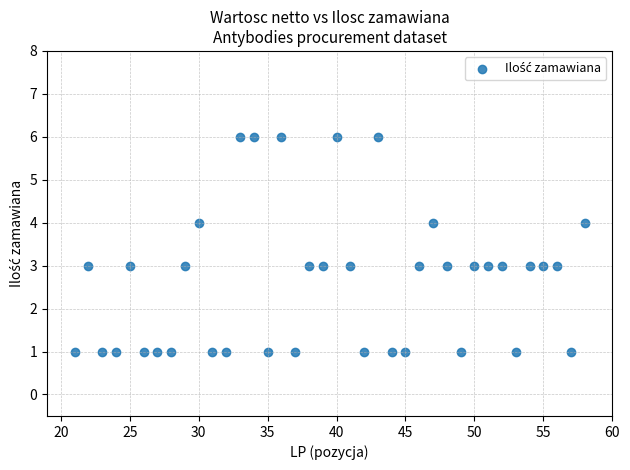

What is the range of X values (max minus min)?

37